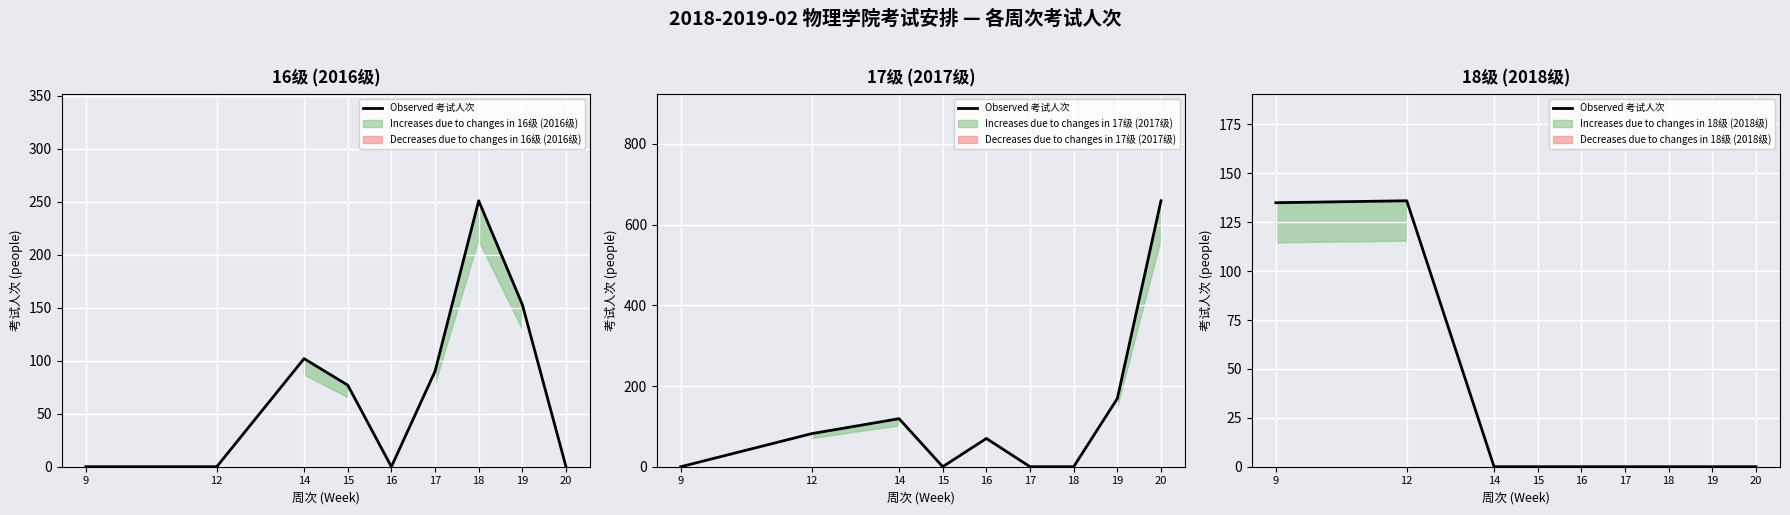

True or false: there are more than 2 points higher than both neighbors.

False